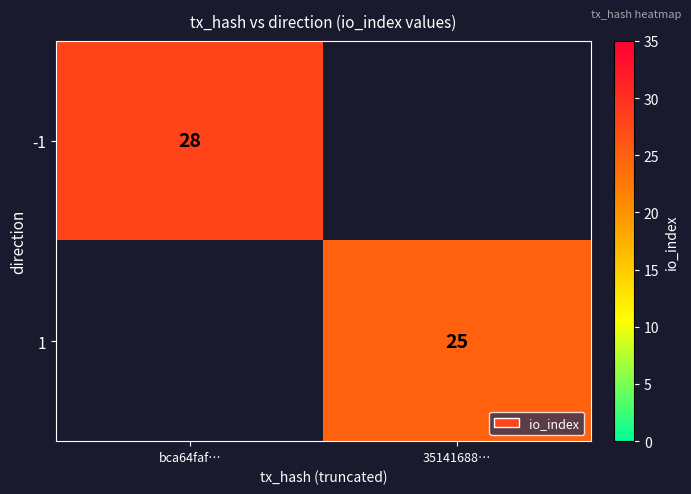

True or false: -1 has a value of 10 at bca64faf….

False